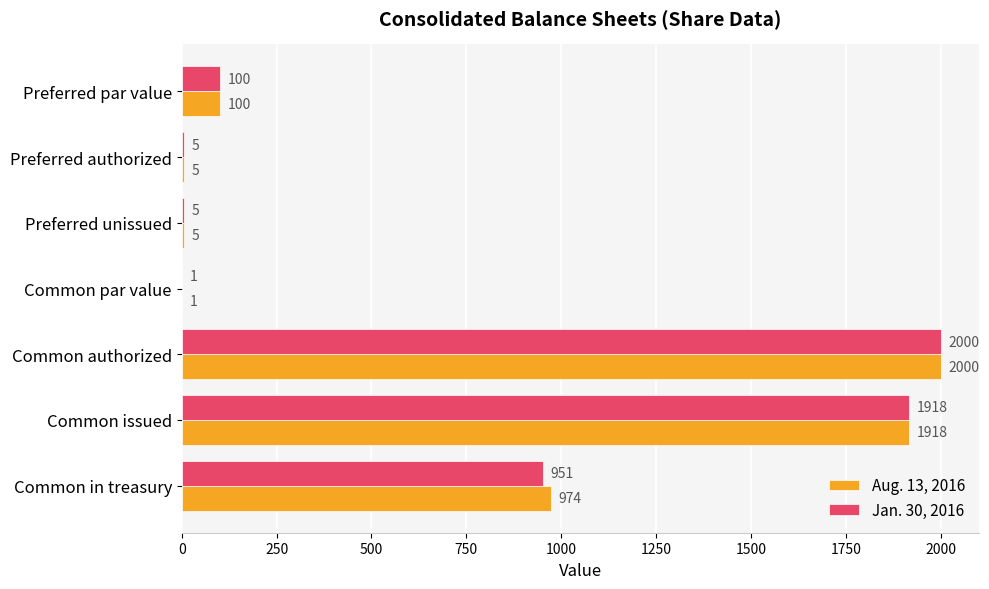

The Jan. 30, 2016 series shows 513 at Common authorized. True or false?

False